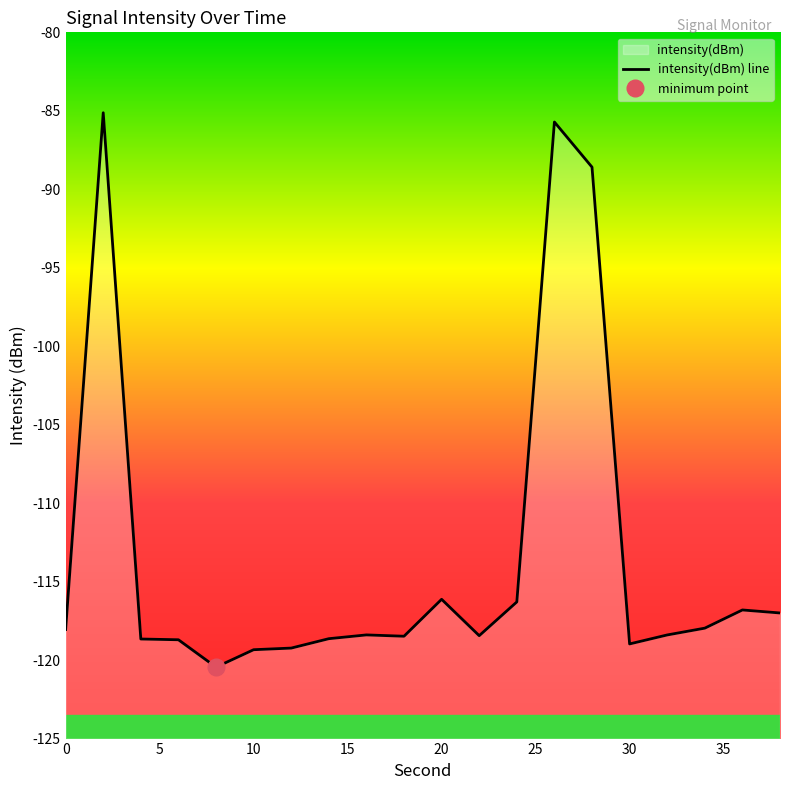

Which label corresponds to the smallest value in the chart?

8